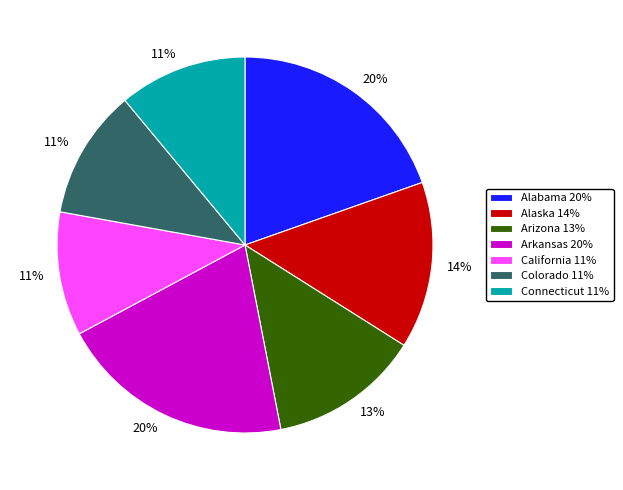

Combined, do Connecticut 11% and California 11% account for over 50%?

No